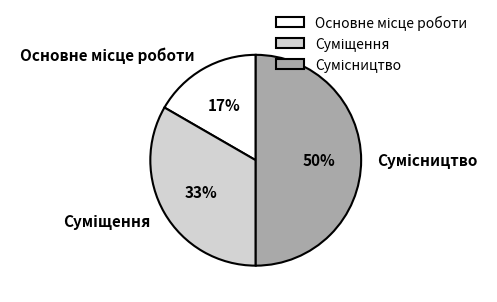

To the nearest percent, what is the average slice percentage?

33%